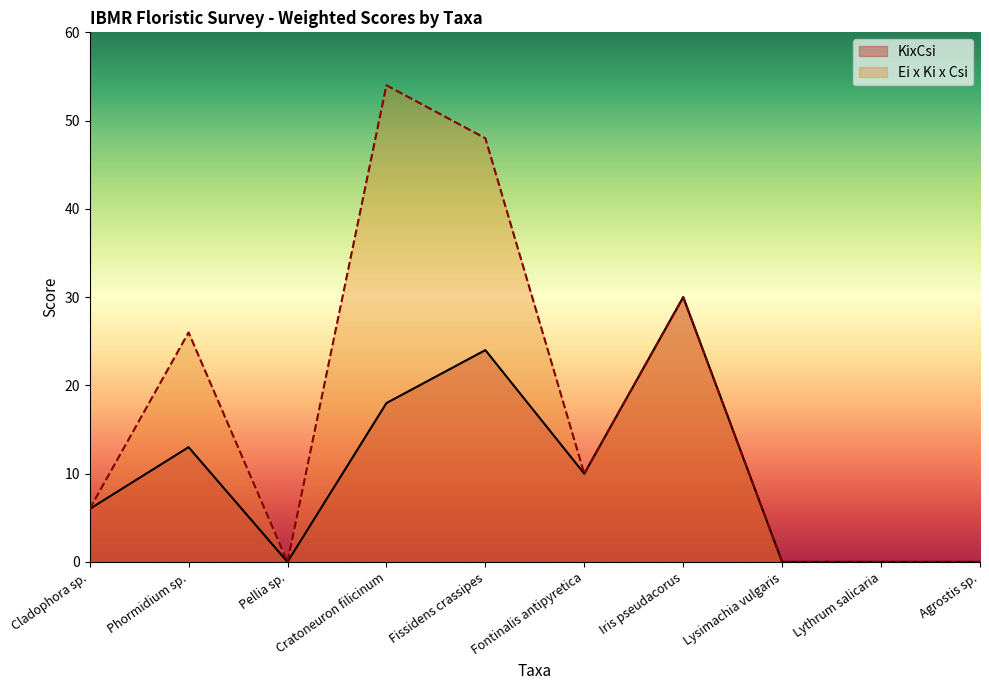

At which category does the chart reach its minimum across all series?

Pellia sp.